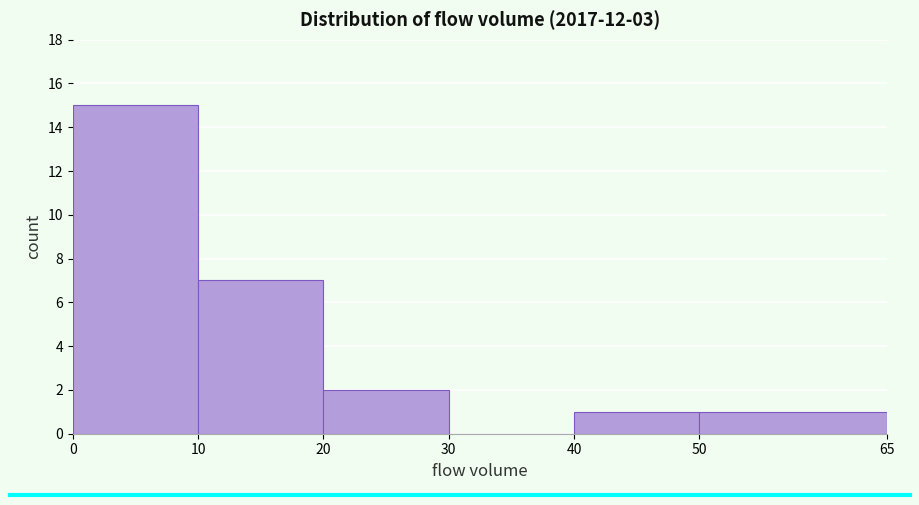

Reading left to right, transcribe this chart: for each bar, give the range it covers on the x-axis and its height. The values are not printed on the chart, so give them approximately, as read against the axis.

0 to 10: 15
10 to 20: 7
20 to 30: 2
30 to 40: 0
40 to 50: 1
50 to 65: 1